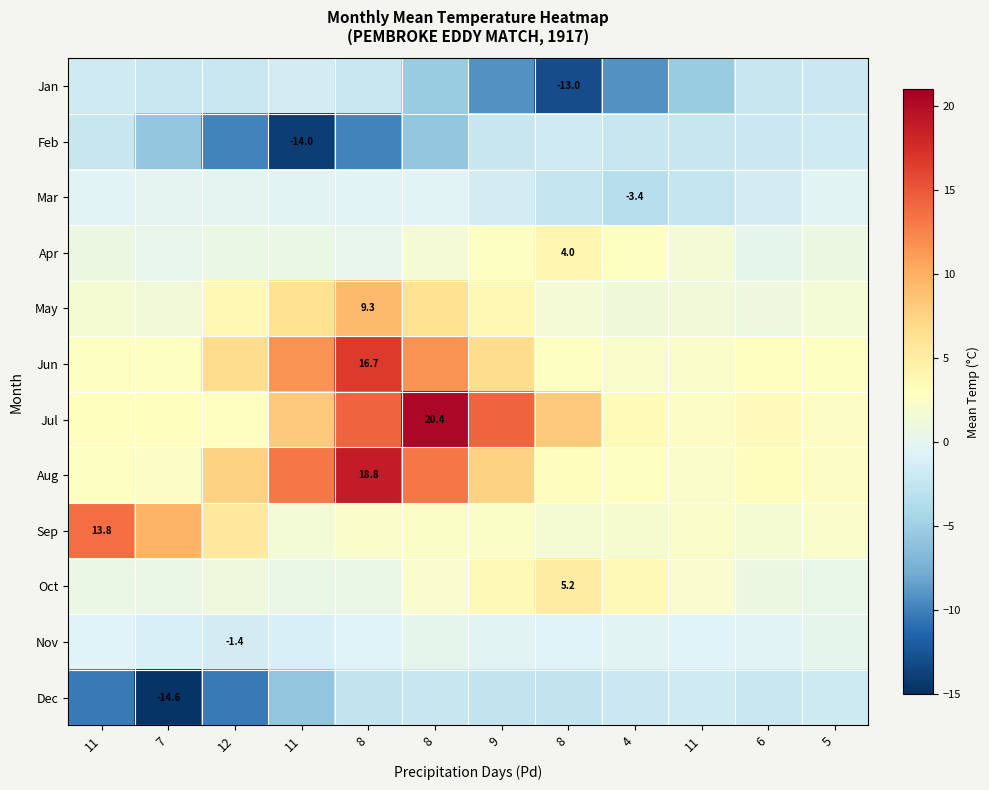

What is the spread (max minus min) of values at 11?

24.0